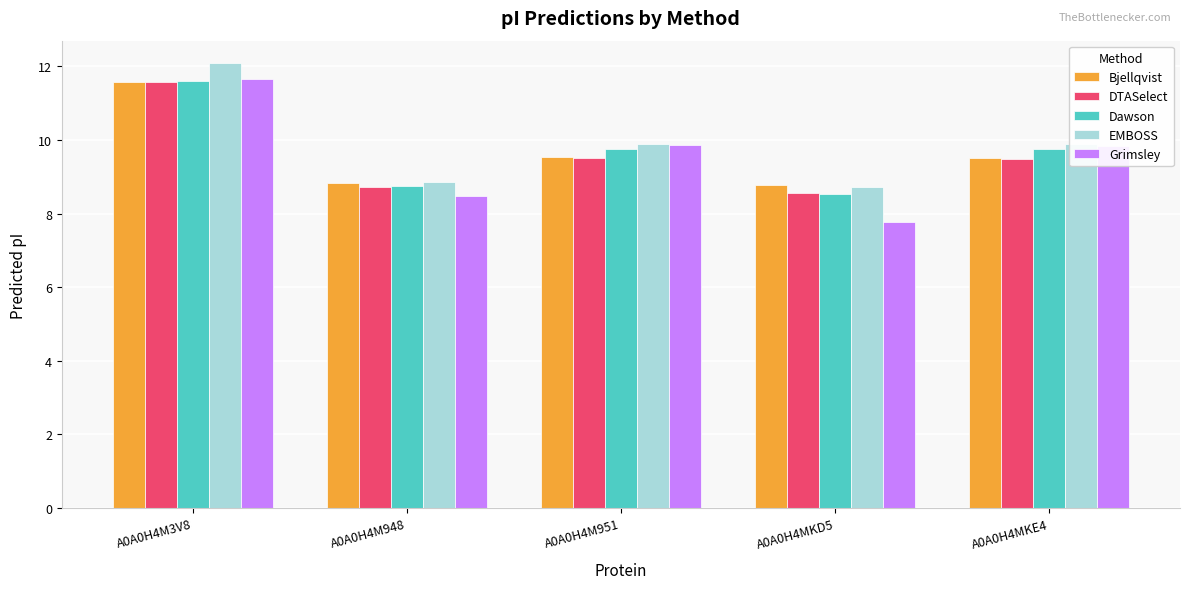

What is the total value across all series at A0A0H4MKD5?

42.3